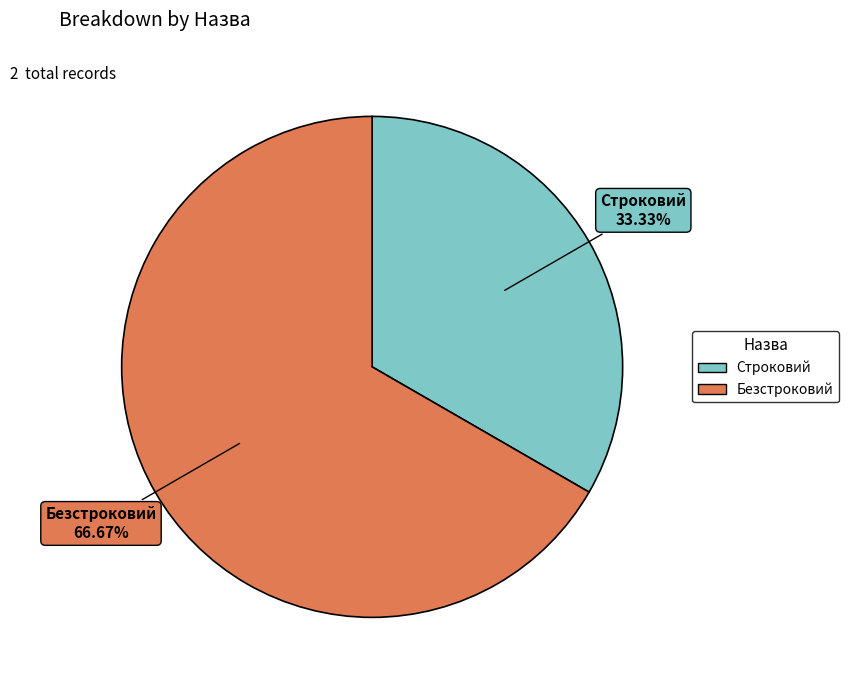

Which category has the biggest portion of the pie?

Безстроковий